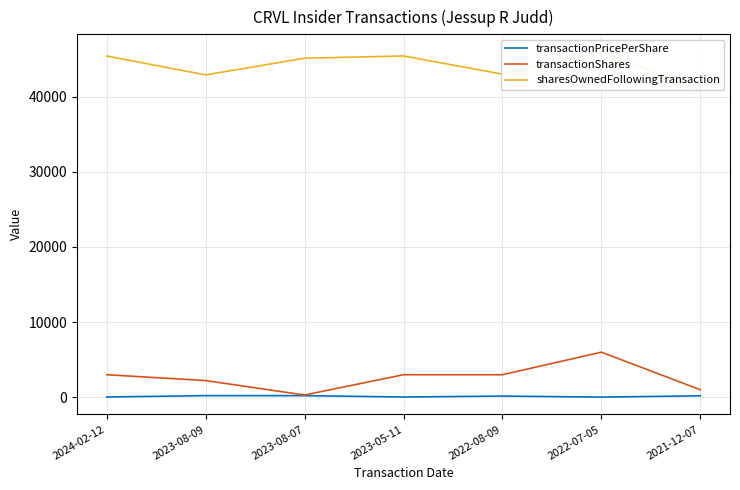

What is the sum of all transactionShares values?

18520.0